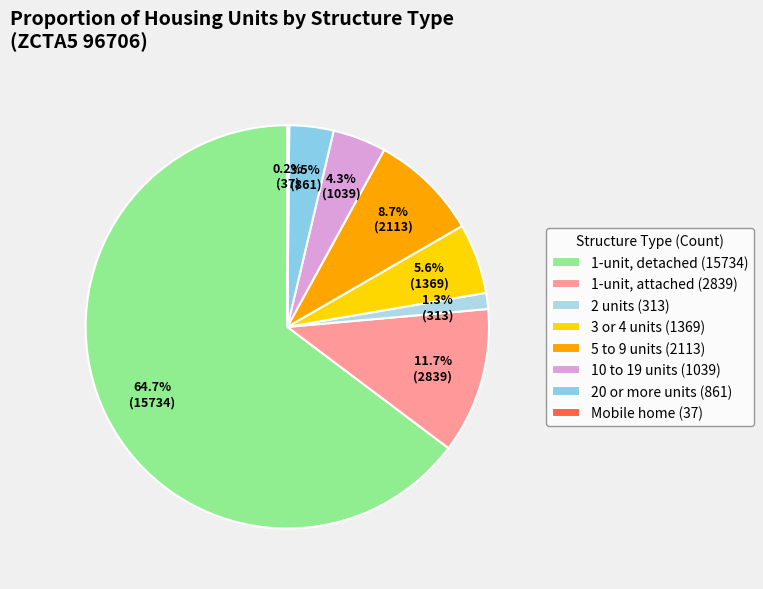

Is it true that 5 to 9 units is 9% of the pie?

True